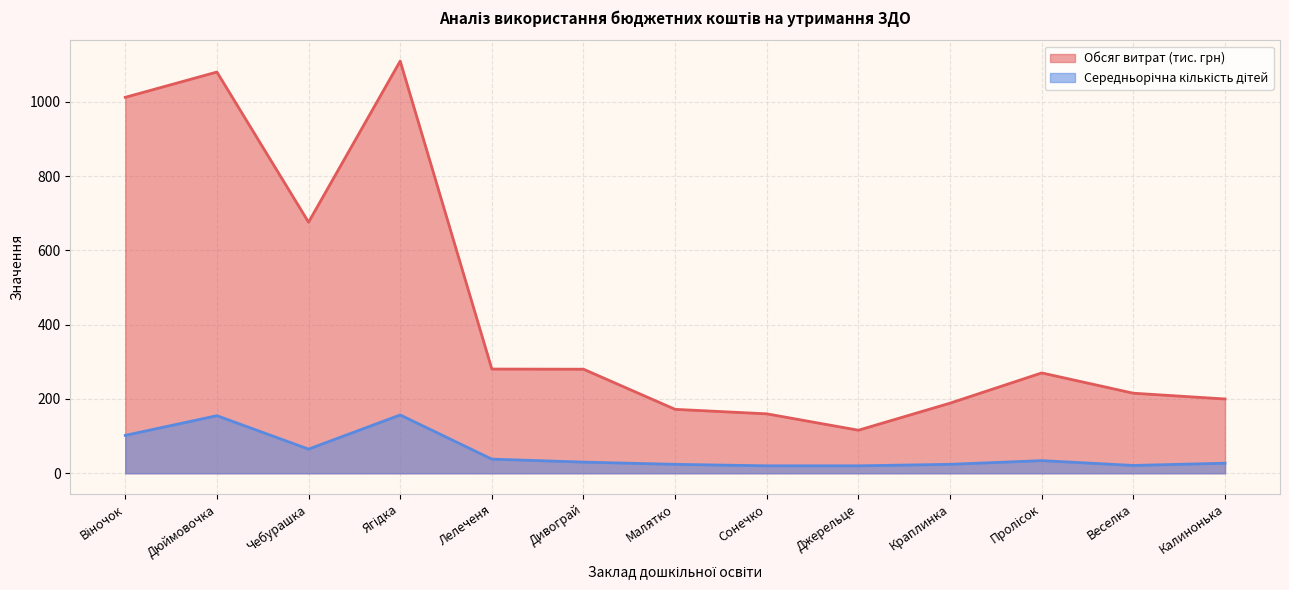

How many values in the Обсяг витрат (тис. грн) series are below 270?

6